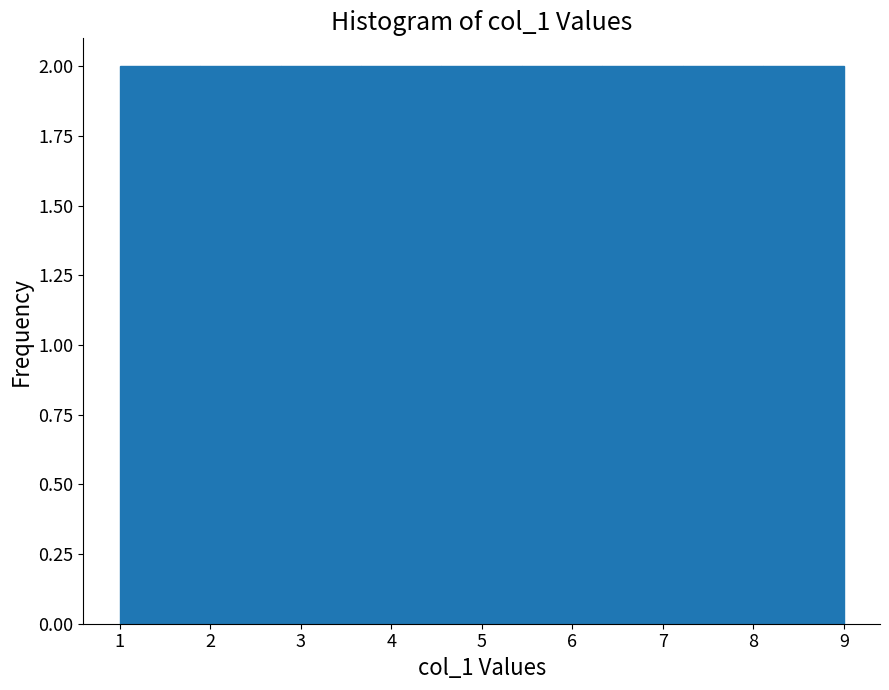

Reading left to right, list every bar in this chart as the range it spans on the x-axis followed by its height. Neither the bar edges nor the heights are printed on the chart, so give them approximately, as read against the axes.

1.0 to 1.9: 2
1.9 to 2.8: 2
2.8 to 3.7: 2
3.7 to 4.6: 2
4.6 to 5.4: 2
5.4 to 6.3: 2
6.3 to 7.2: 2
7.2 to 8.1: 2
8.1 to 9.0: 2